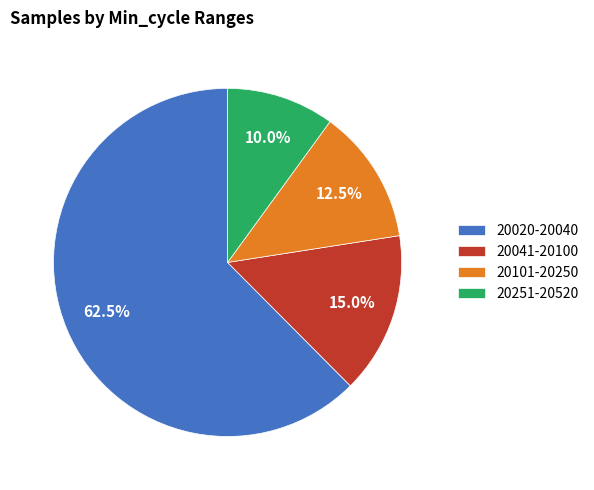

What portion of the pie excludes 20020-20040?

37.5%